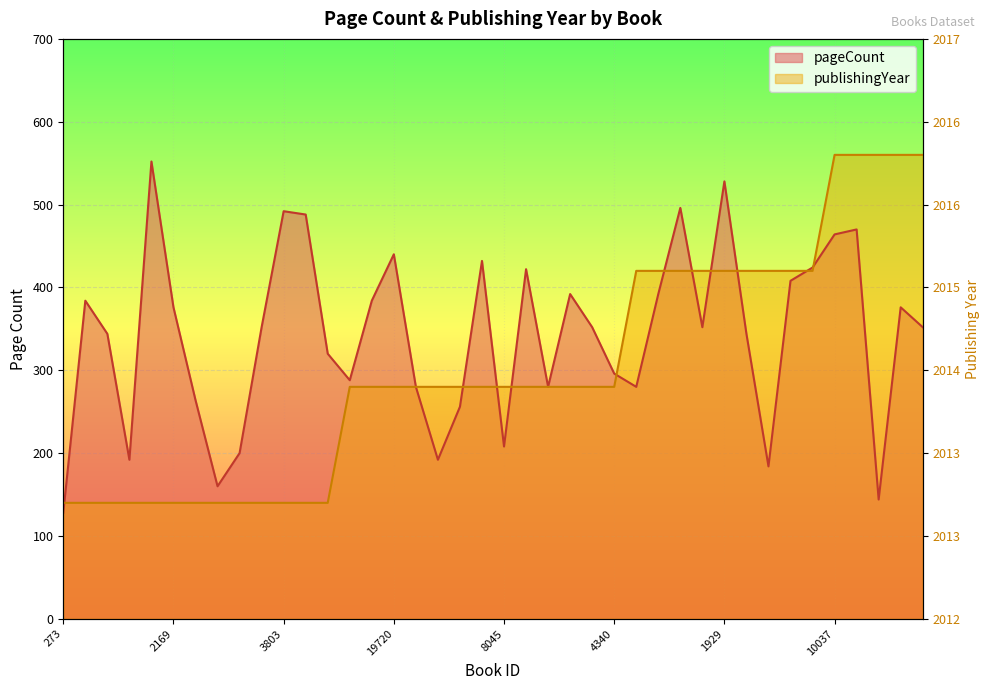

How many intersections are there between publishingYear and pageCount?

11